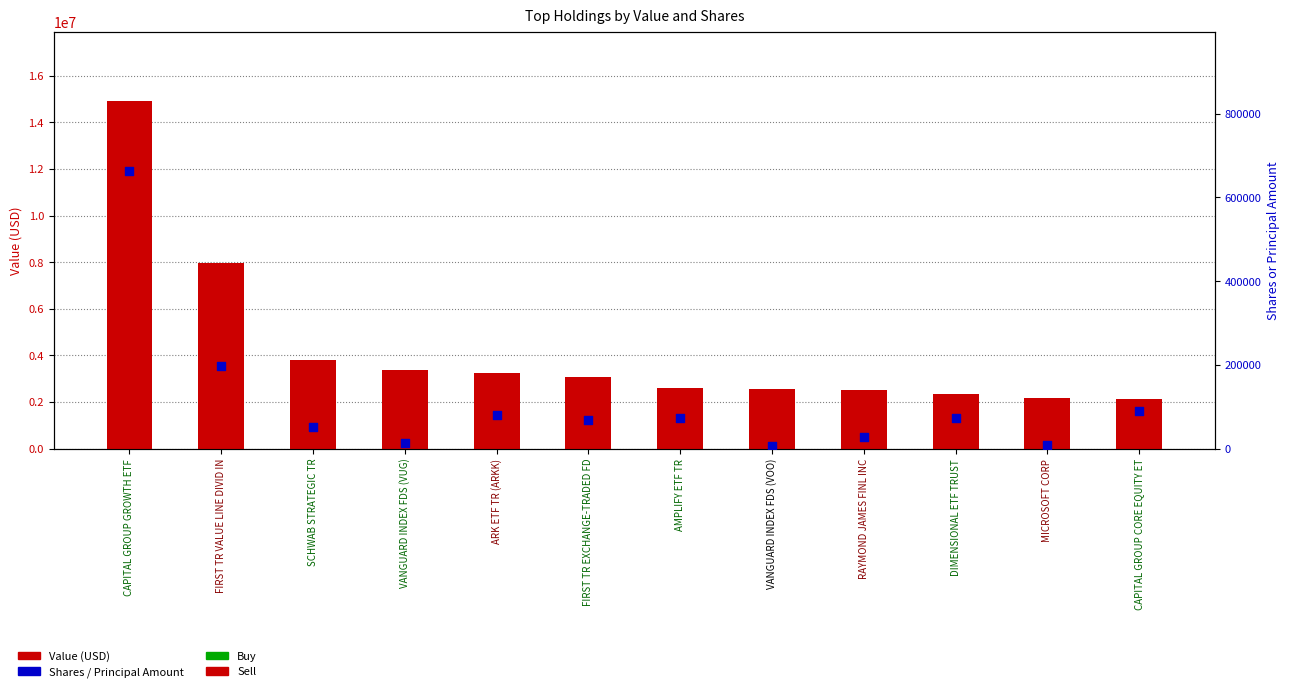

At which category is the sum across all series the highest?

CAPITAL GROUP GROWTH ETF